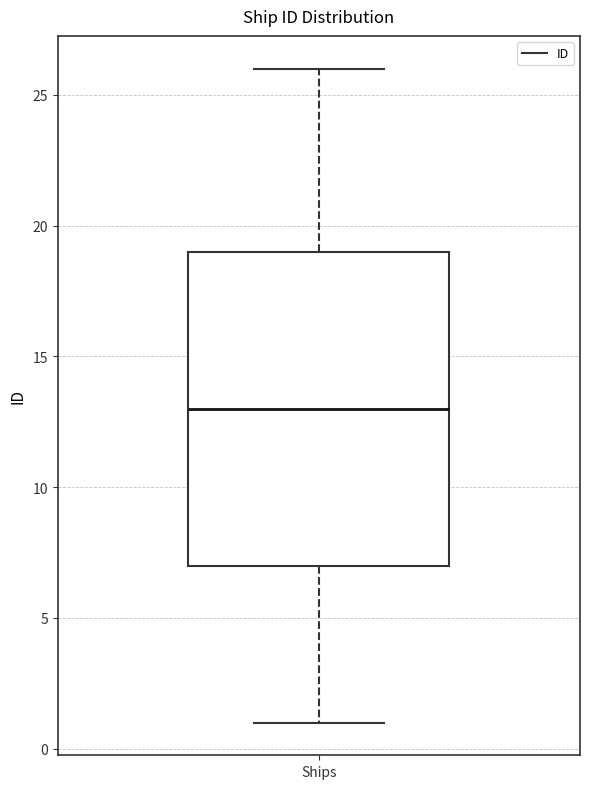

Read this box plot against the y-axis: the position of the median line, the range covered by the box, and the ends of both whiskers. The values are not printed on the chart, so give them approximately, as read against the axis.

median 13, box 7 to 19, whiskers 1 to 26